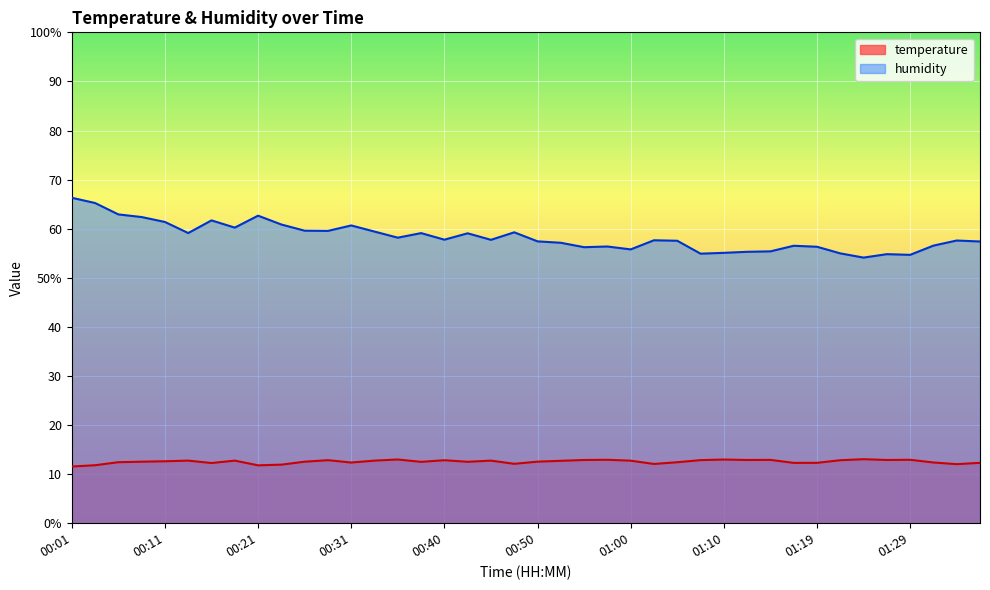

True or false: temperature and humidity cross at least once.

False